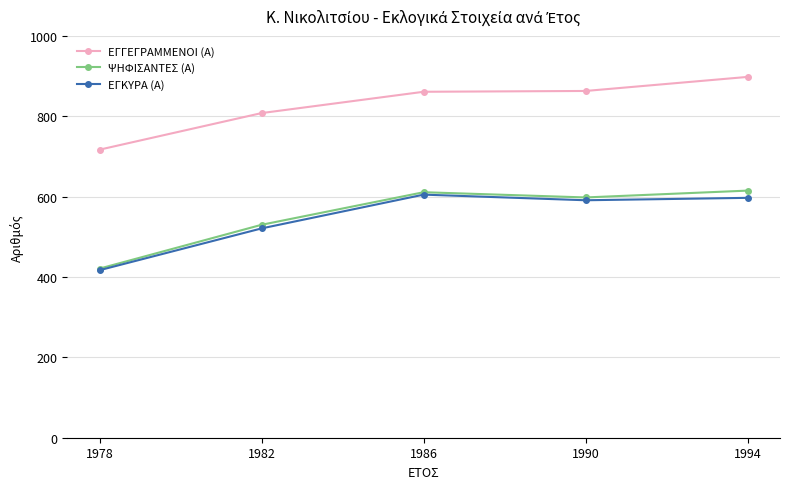

Is this an area chart (filled region under the line)?

No